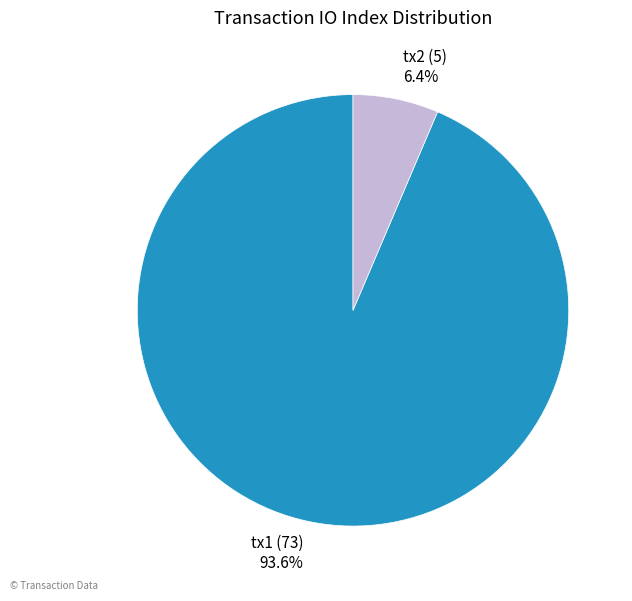

Which slice represents more than half of the pie?

tx1 (73) 93.6%